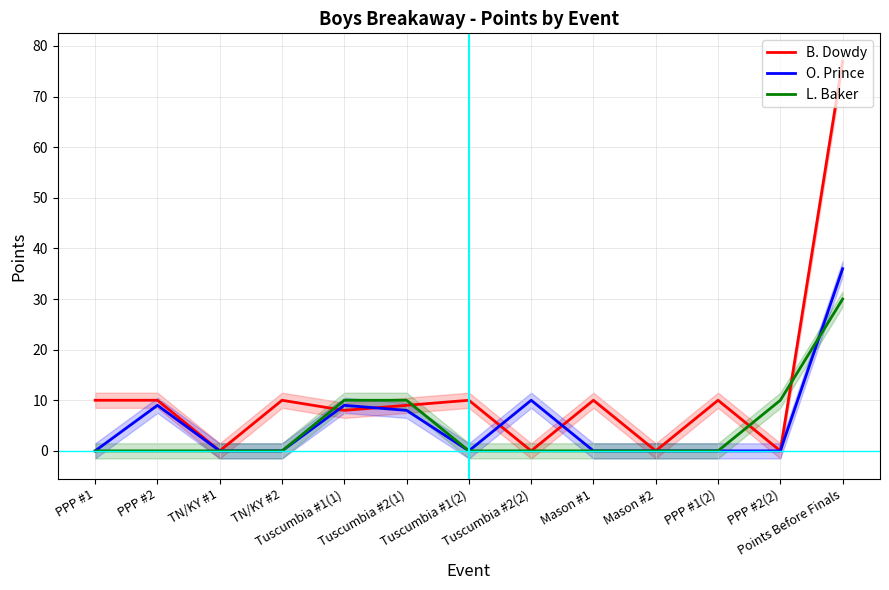

What is the label of the 12th point from the right?

PPP #2